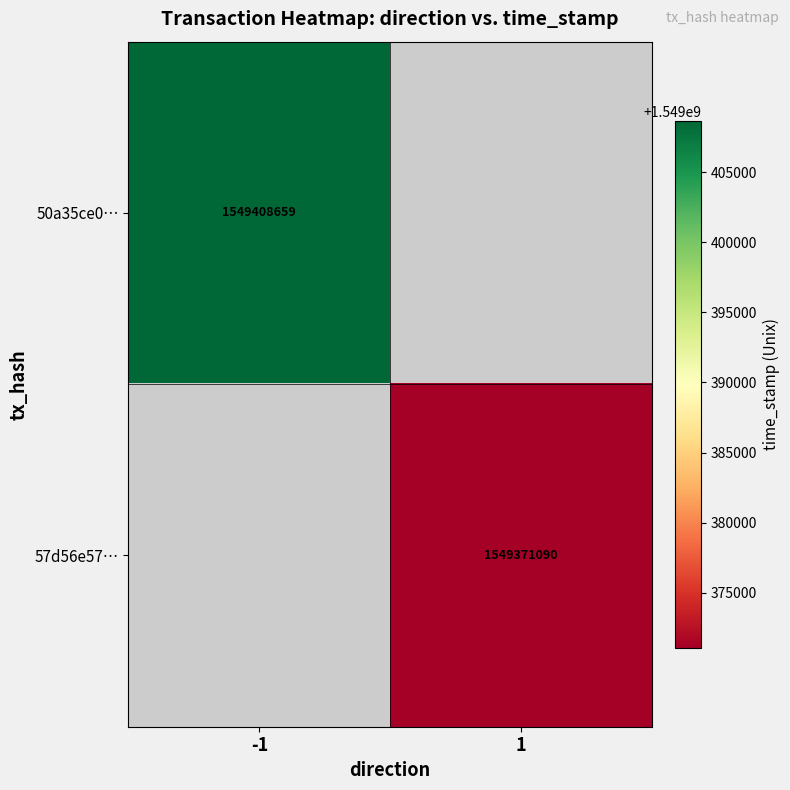

The 57d56e57… series shows 1549371090.0 at 1. True or false?

True